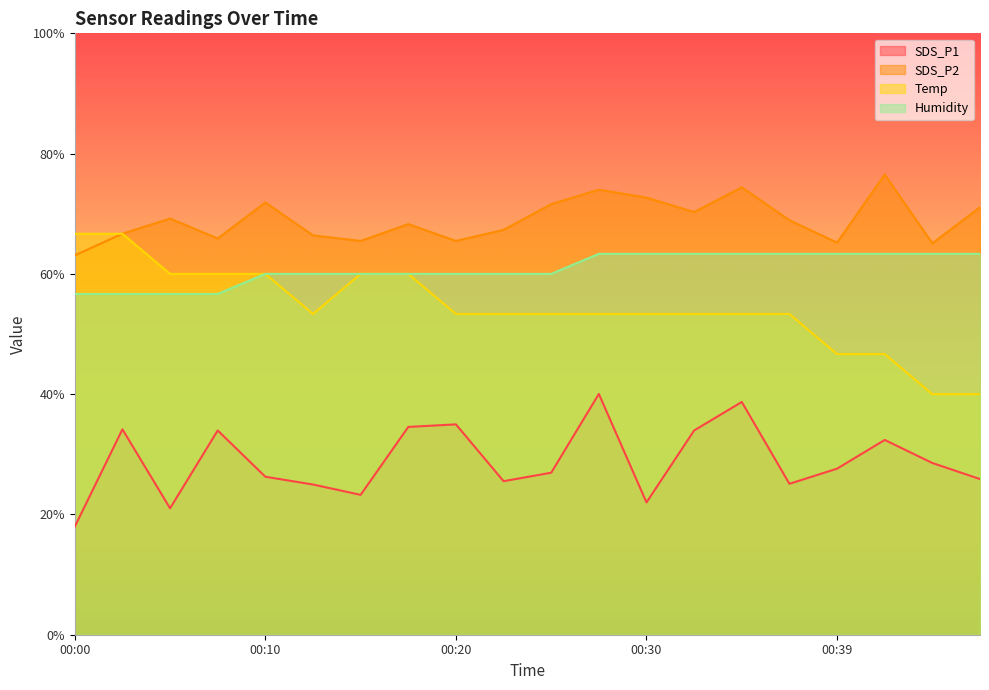

What is the value of the SDS_P1 point at the 14th from the left?

34.0